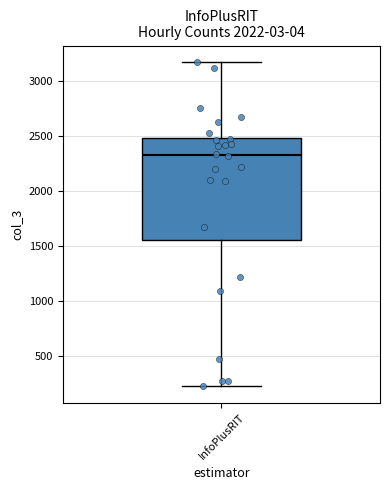

Transcribe this box plot: give where the median line is, the range the box spans, and where the two whiskers end, as read against the y-axis. The values are not printed on the chart, so give them approximately, as read against the axis.

median 2350, box 1550 to 2500, whiskers 200 to 3200